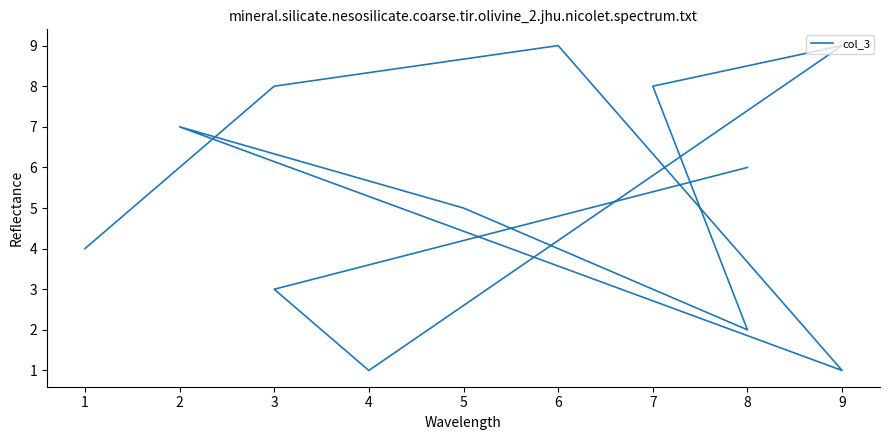

Count the values in the range 3 to 8.

7